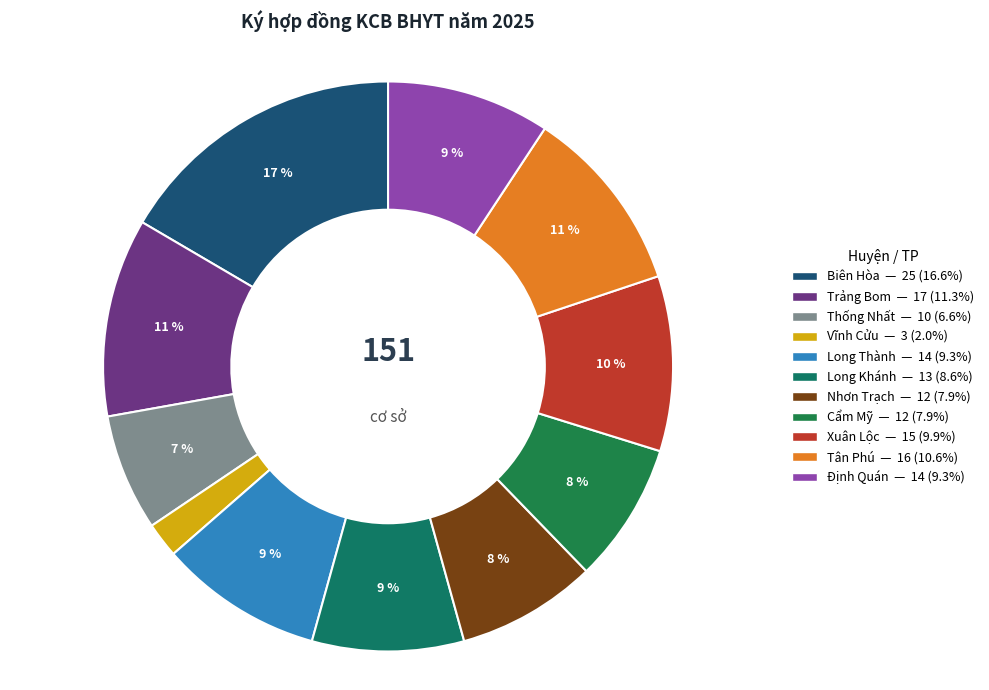

Count the number of slices in the pie.

11